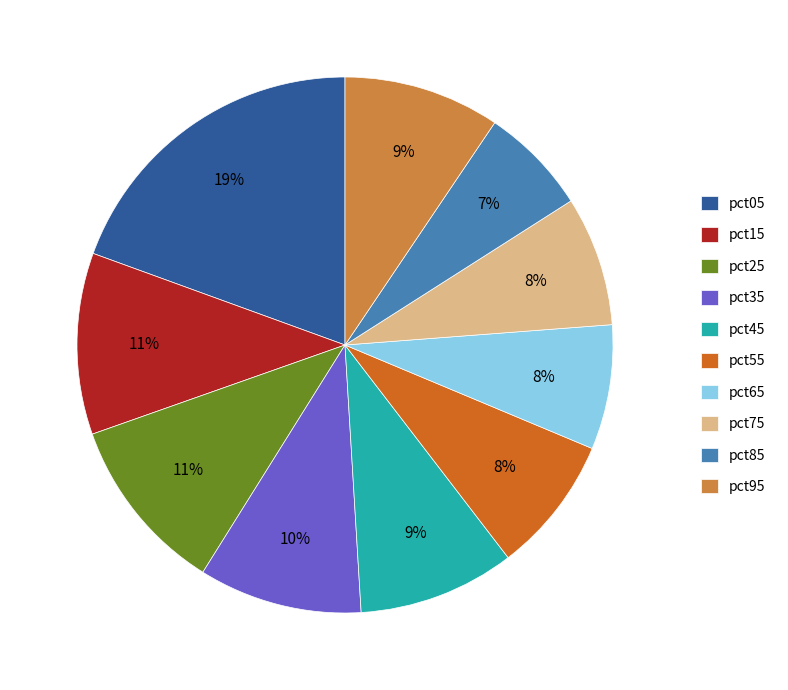

Do pct55 and pct35 together represent more than half of the pie?

No